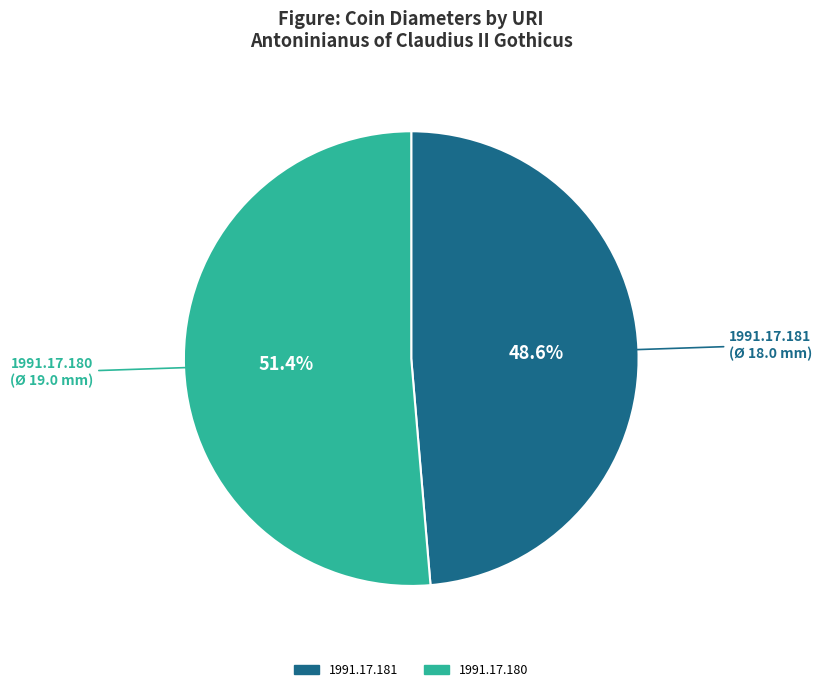

Is the sum of 1991.17.181 and 1991.17.180 greater than half?

Yes